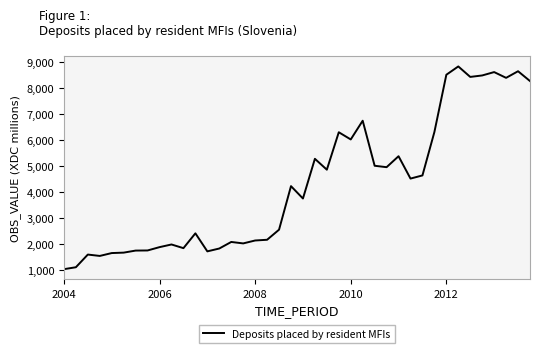

What is the greatest value displayed?

8847.0